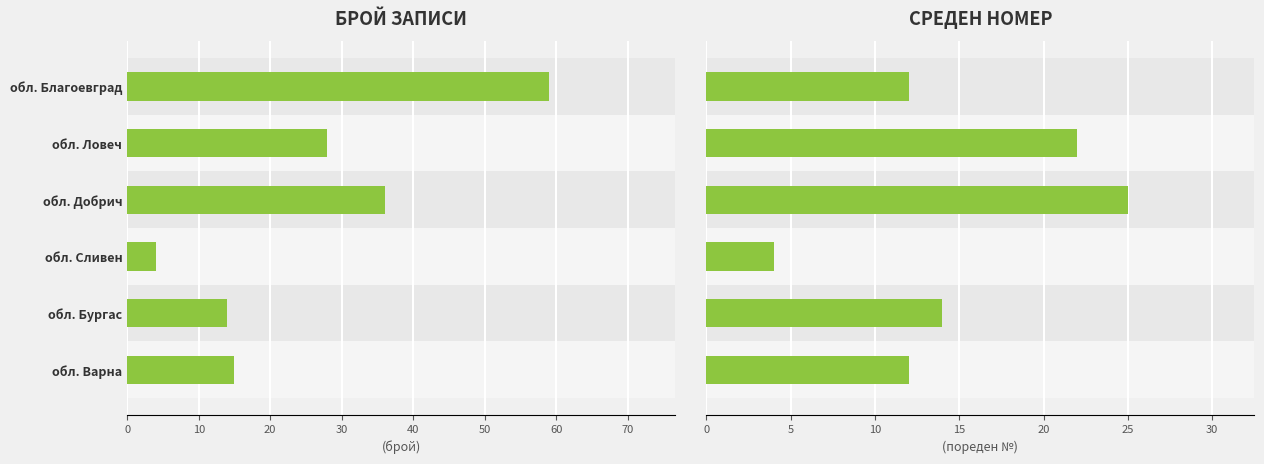

At how many categories does at least one series exceed 46?

1